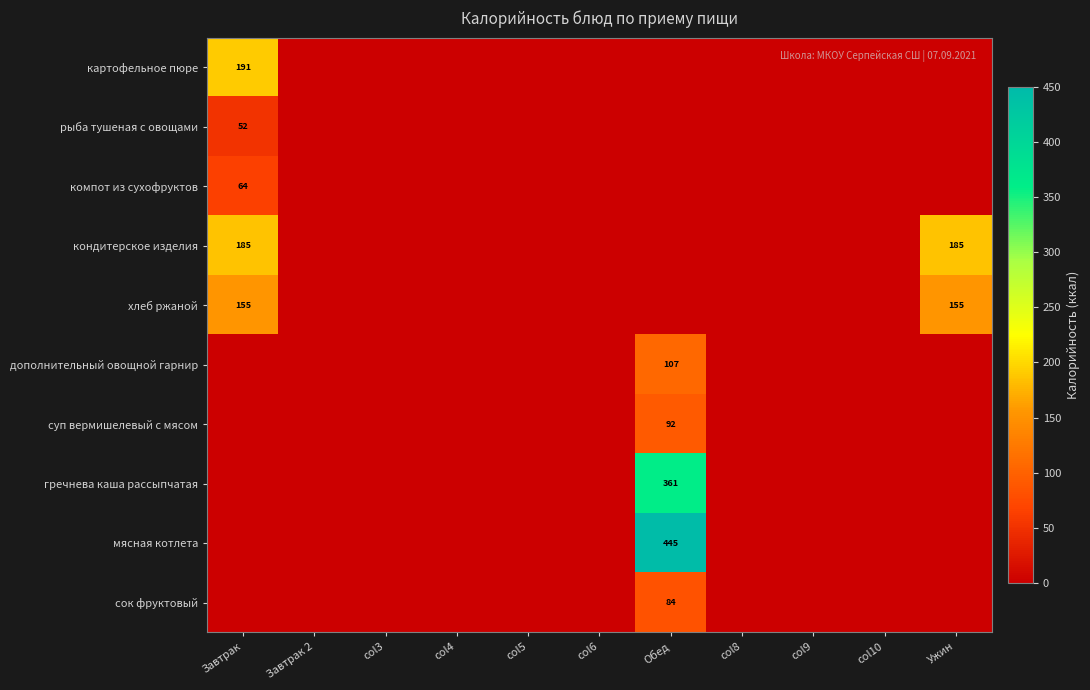

Is it true that кондитерское изделия equals 74 at Ужин?

False